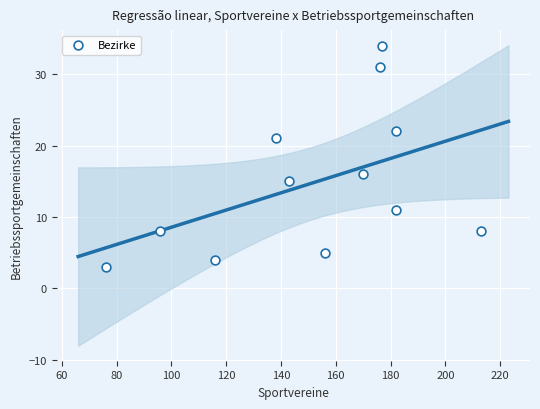

What is the average Y value?

15